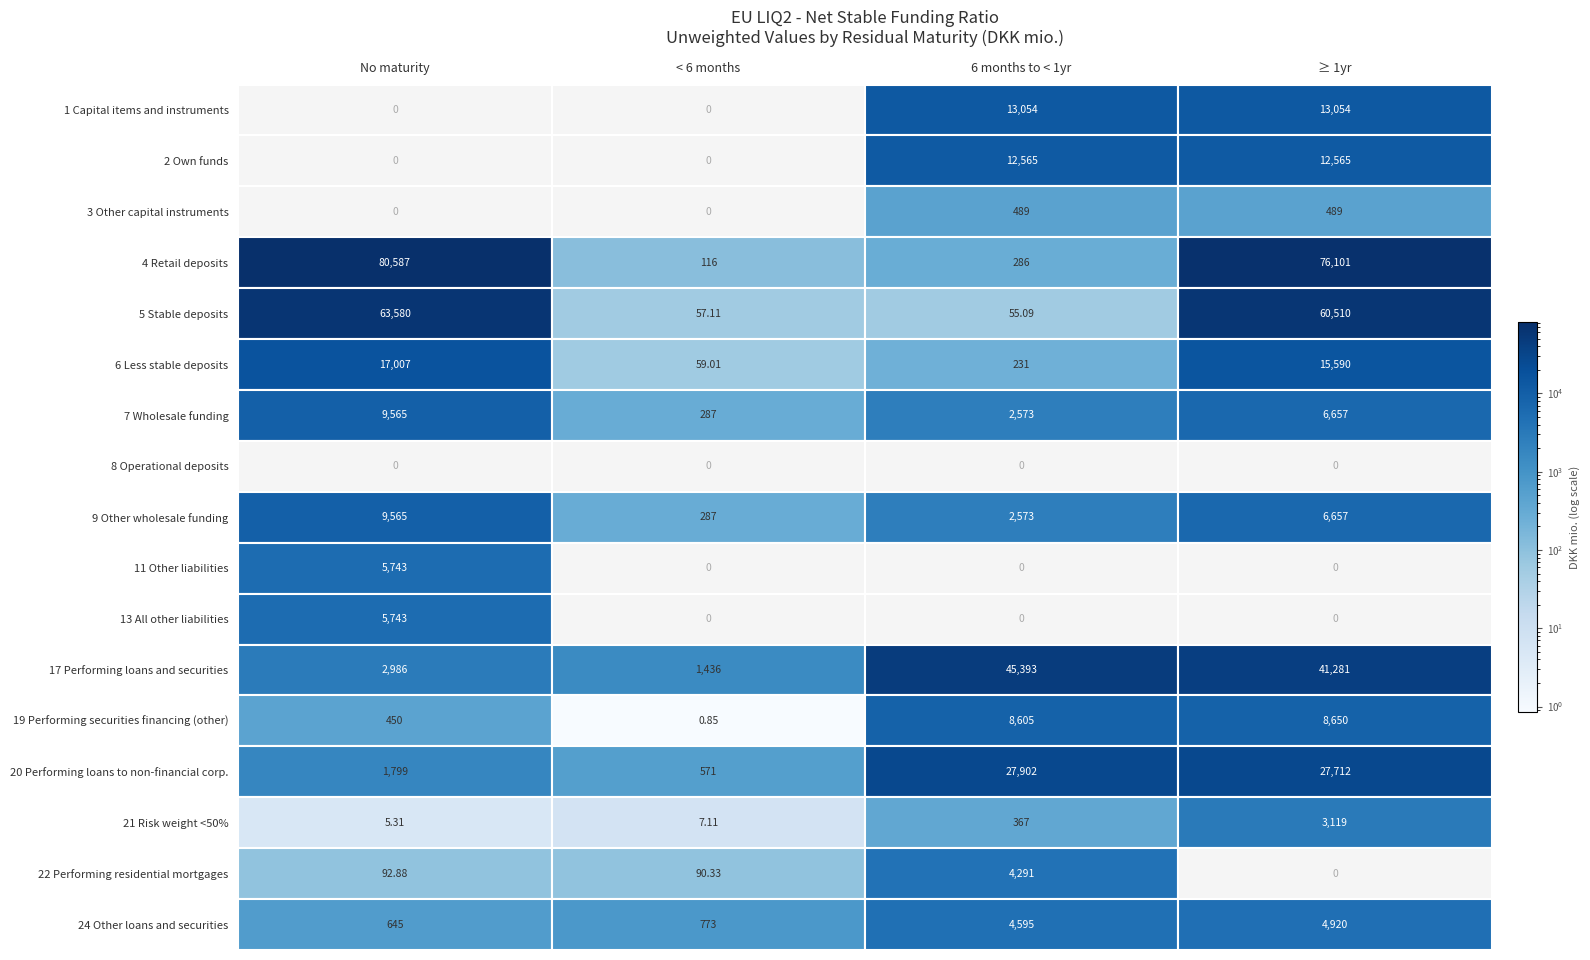

The 5 Stable deposits series shows 33.2 at 2. True or false?

False